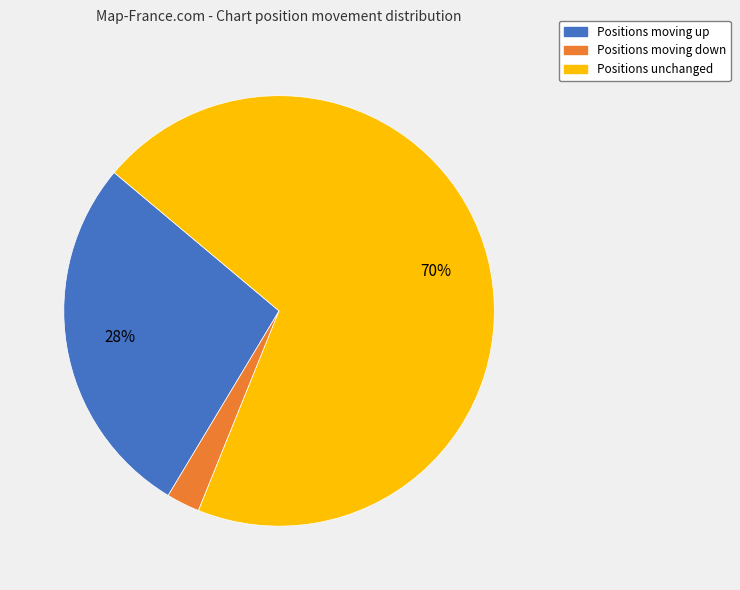

Does any single category account for the majority?

Yes